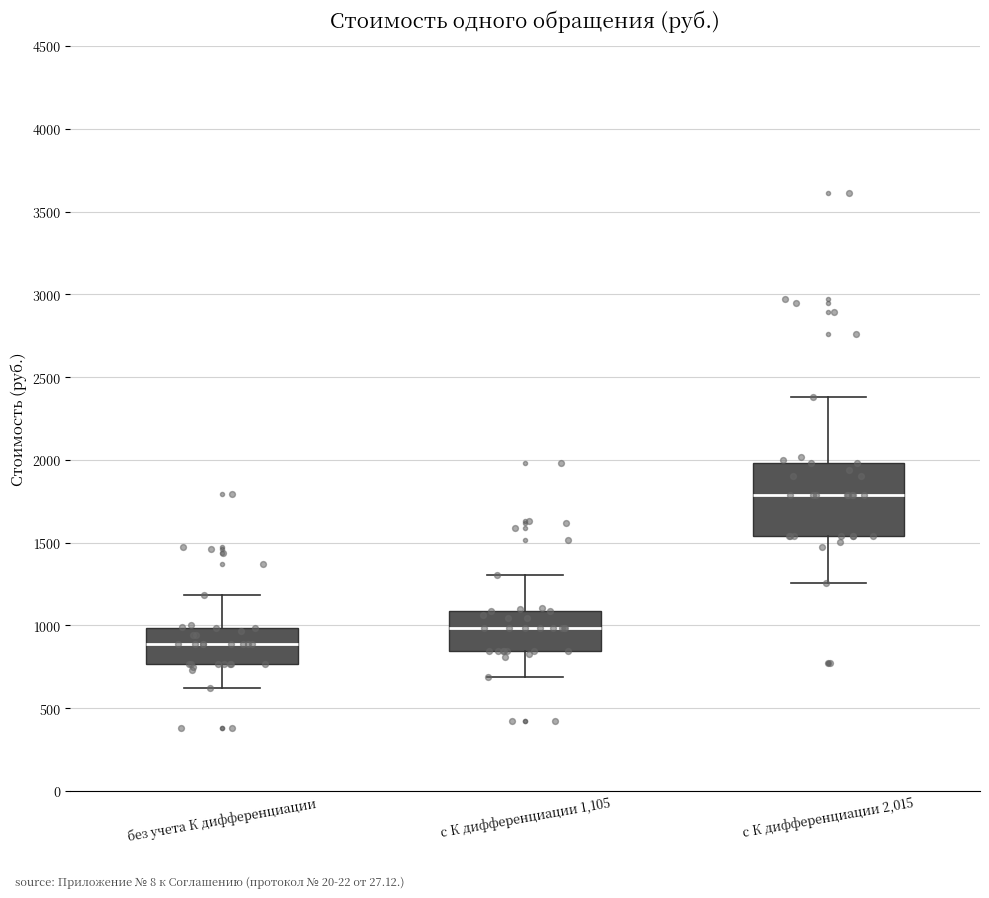

Reading left to right, transcribe this box plot: for each box, give where its median line is, the range the box spans, and where its two whiskers end, as read against the y-axis. The values are not printed on the chart, so give them approximately, as read against the axis.

без учета К дифференциации: median 900, box 750 to 1000, whiskers 600 to 1200
с К дифференциации 1,105: median 1000, box 850 to 1100, whiskers 700 to 1300
с К дифференциации 2,015: median 1800, box 1550 to 2000, whiskers 1250 to 2400